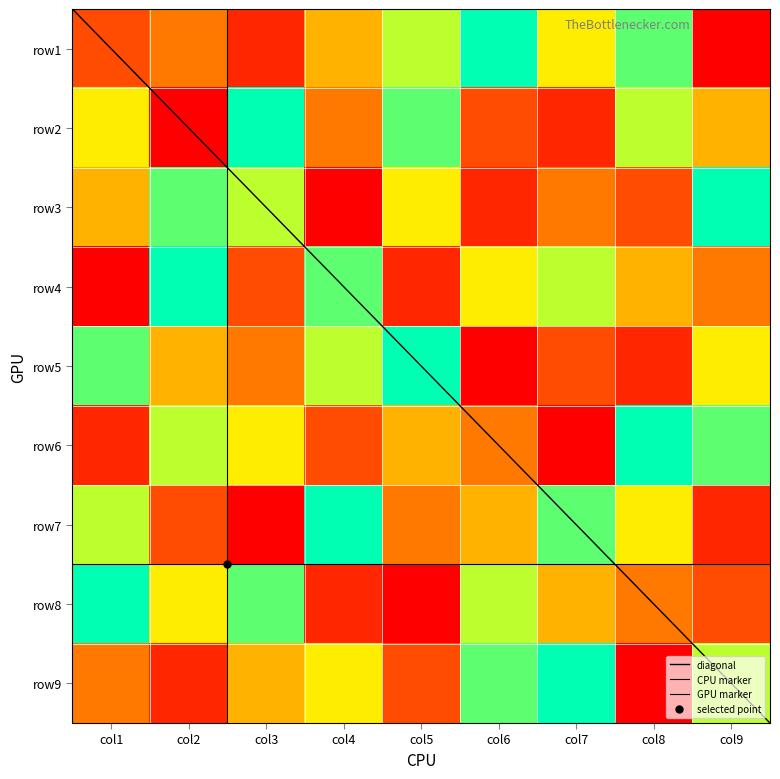

What is the total value across all series at col3?

45